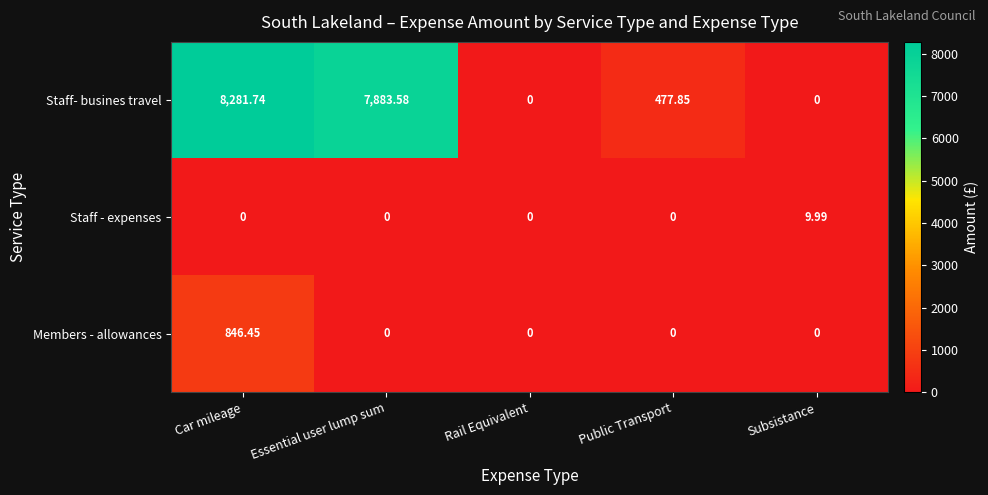

Is the value of Staff- busines travel at Public Transport greater than the value of Members - allowances at Public Transport?

Yes